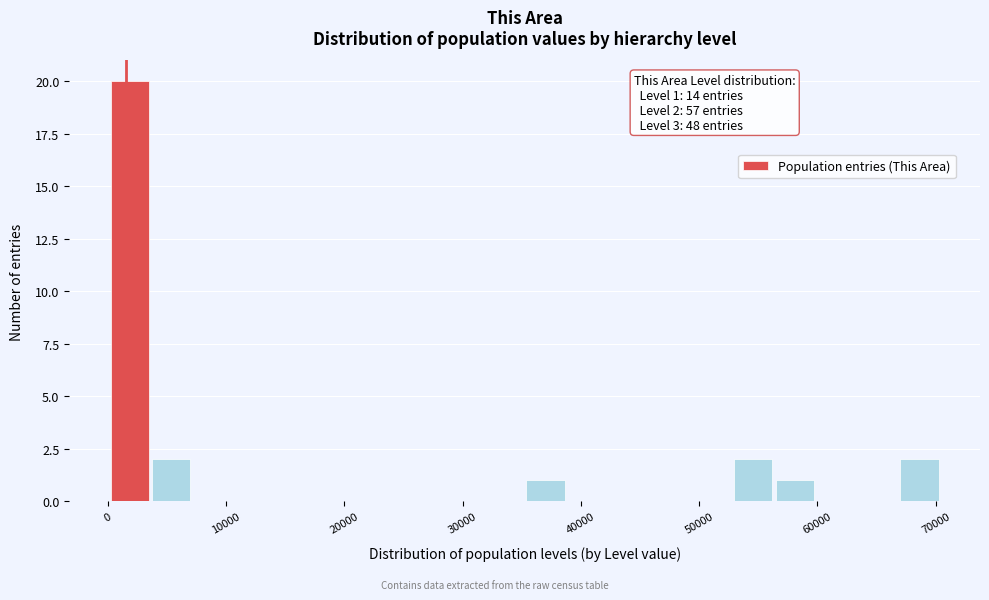

Read against the x-axis, roughly where is the centre of the tallest bar?

2000